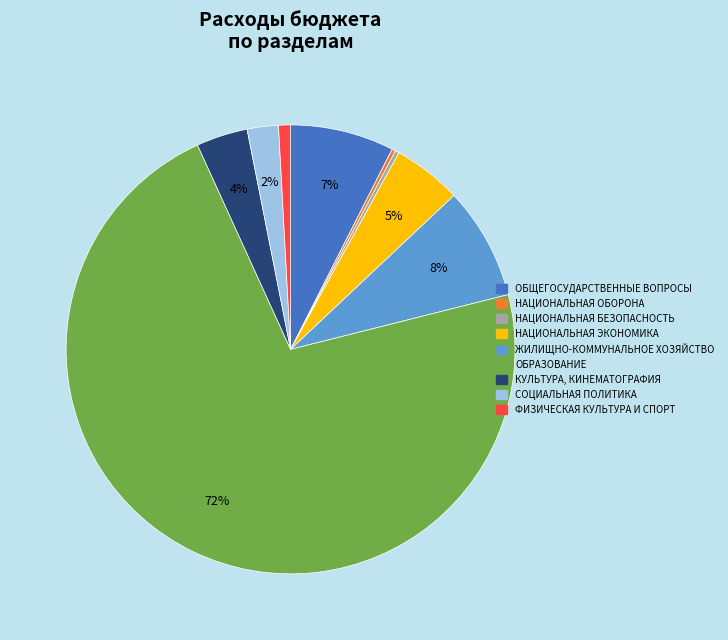

To the nearest percent, what is the average slice percentage?

11%